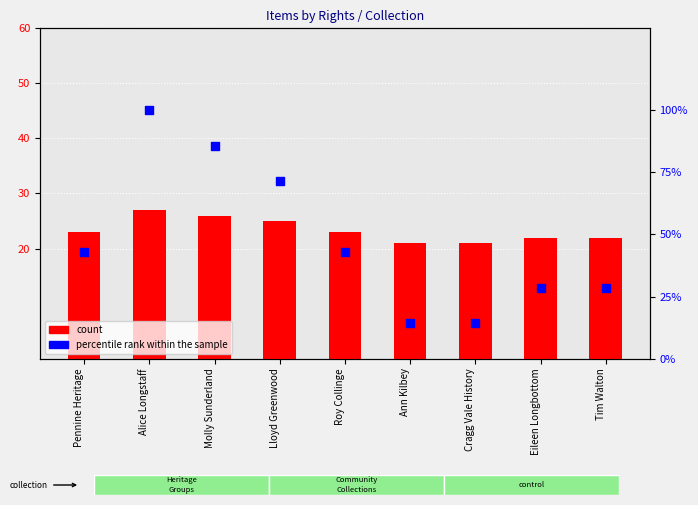

What is the change in value from Alice Longstaff to Lloyd Greenwood?

-2